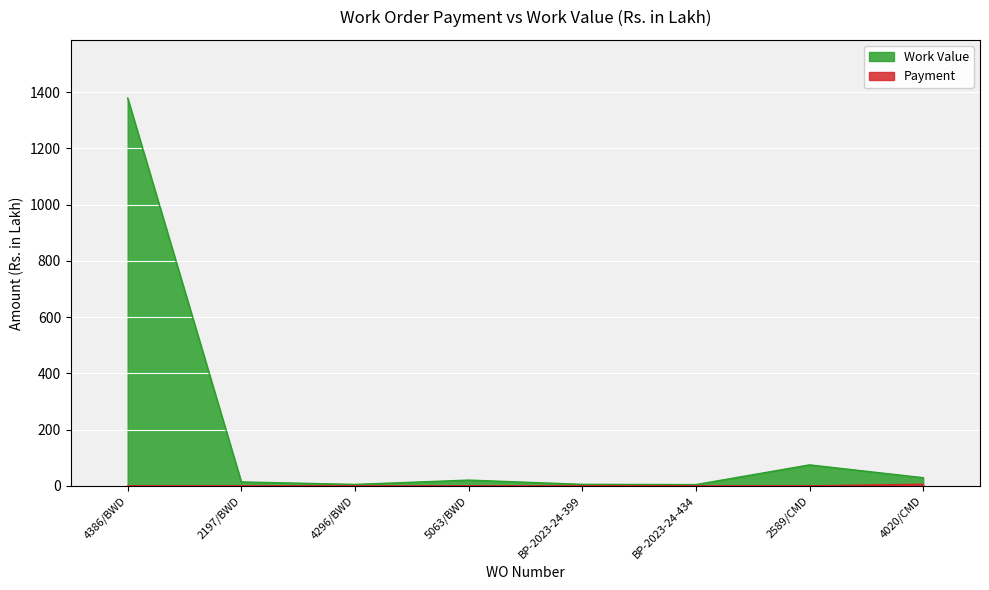

Between 2589/CMD and 4386/BWD, which is larger?

4386/BWD